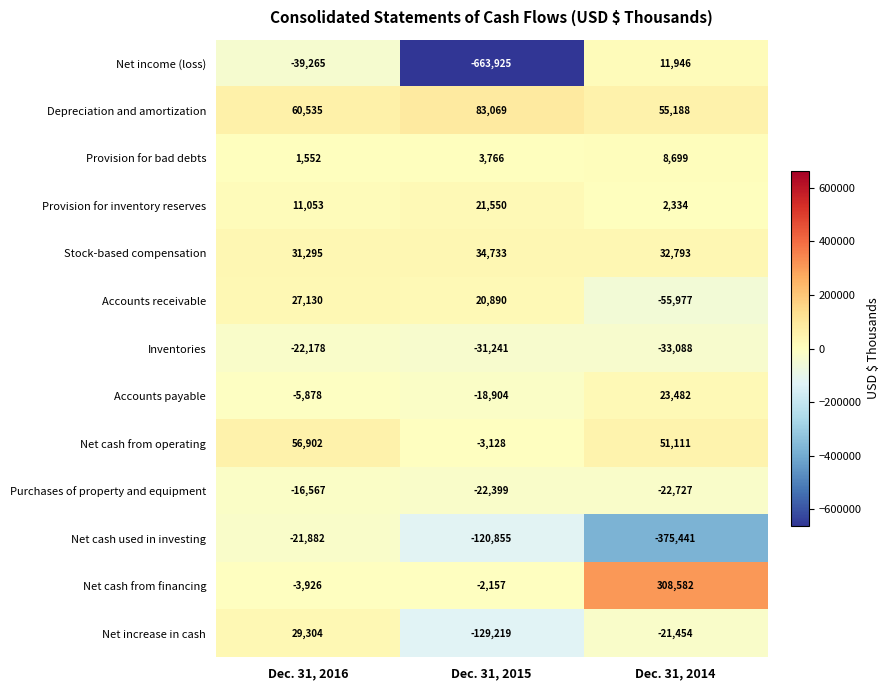

At which category is the sum across all series the highest?

Dec. 31, 2016